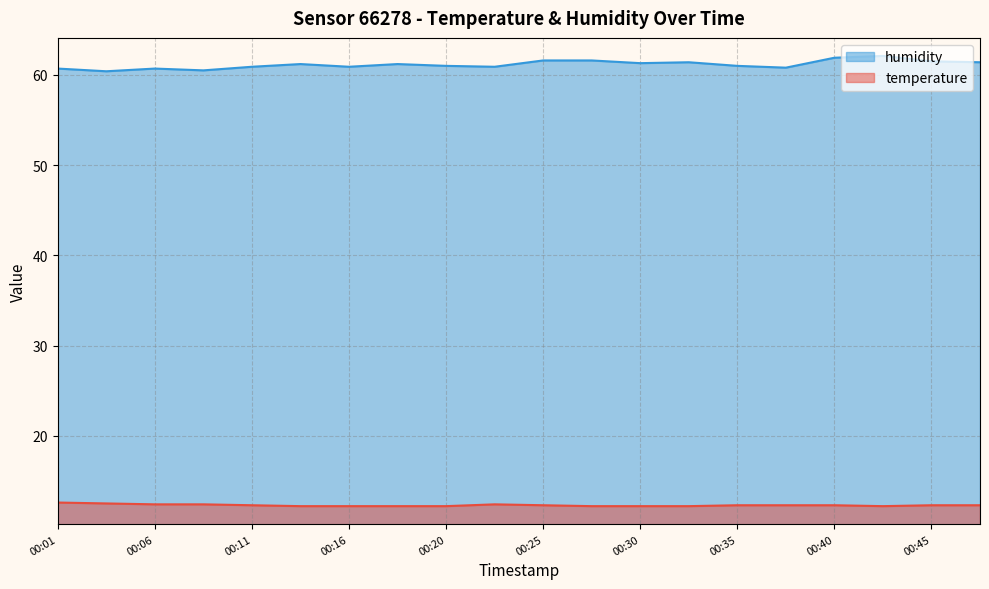

True or false: temperature and humidity intersect in this chart.

False